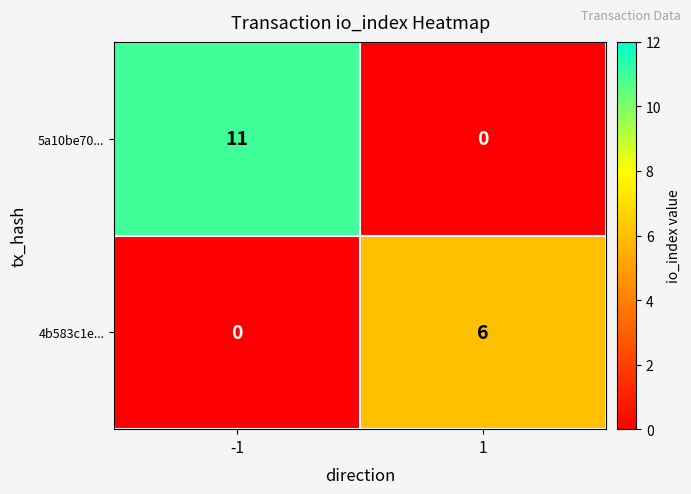

At -1, list the series in order from smallest to largest.

4b583c1e..., 5a10be70...